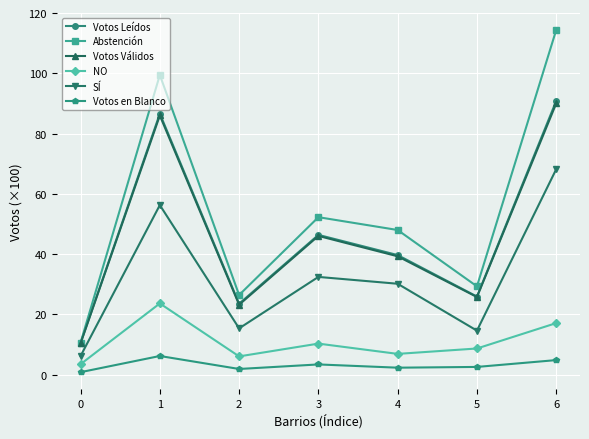

What is the average value of the Votos Leídos series?

46.2